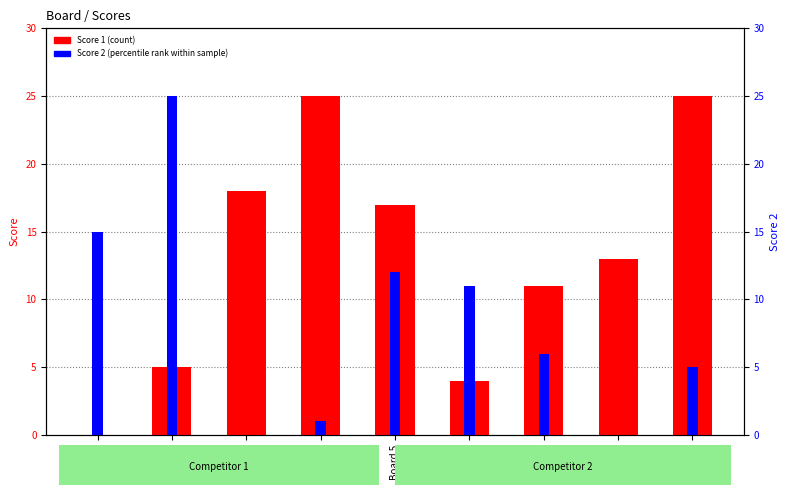

What is the sum of all Score 1 values?

118